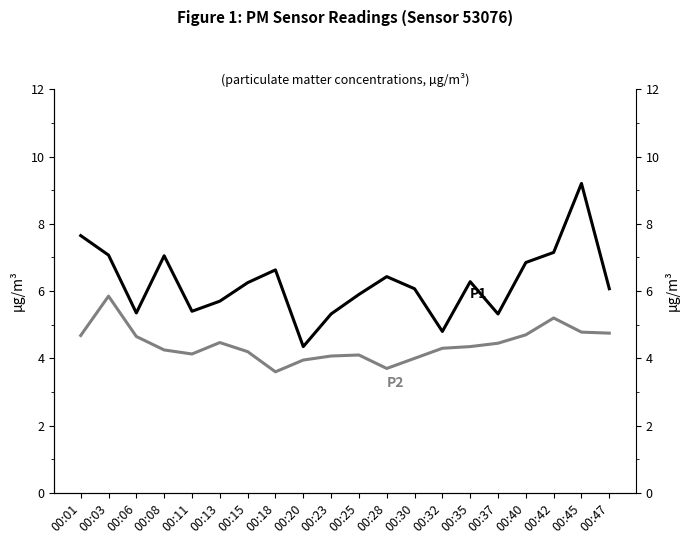

Which series has the widest spread of values?

P1